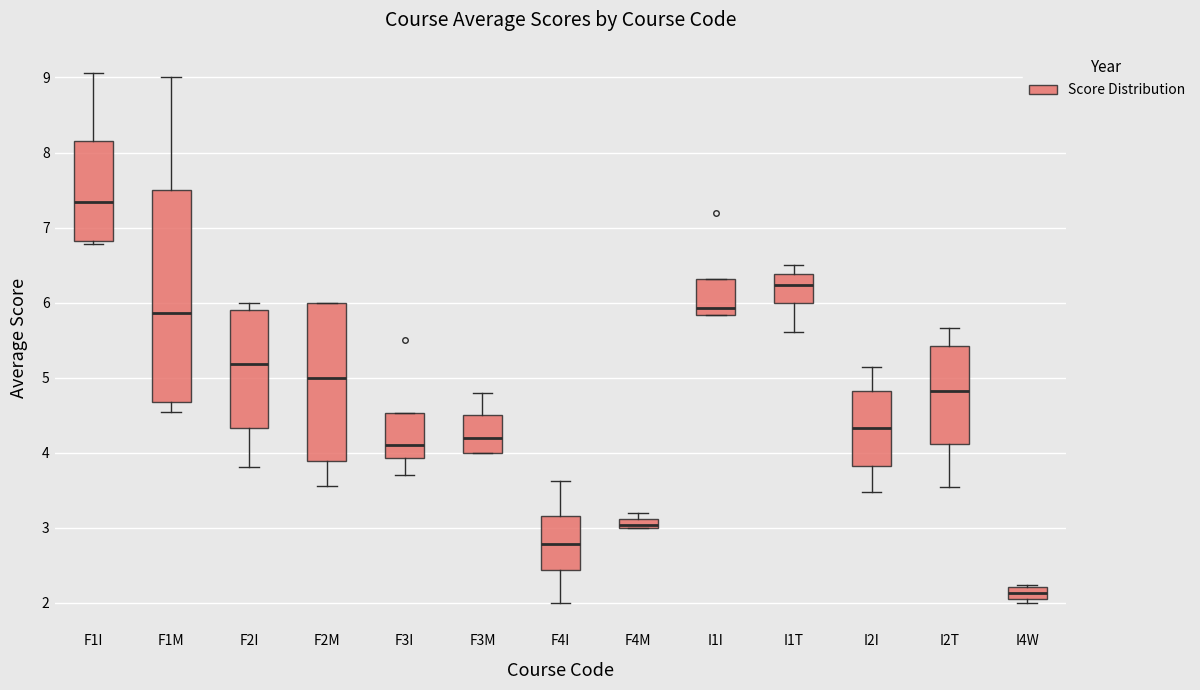

Which box has the highest median line?

F1I